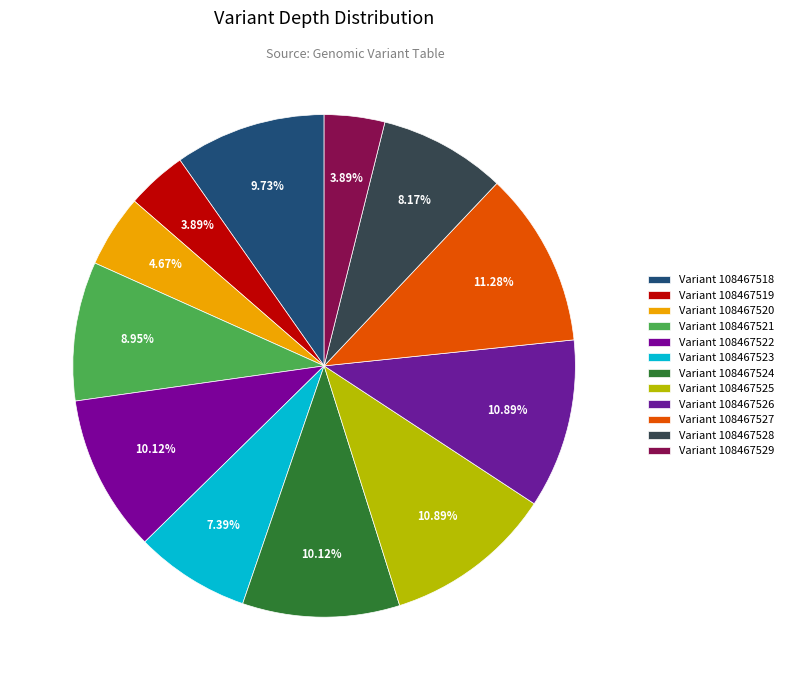

What percentage is the 108467525 slice, to the nearest percent?

11%